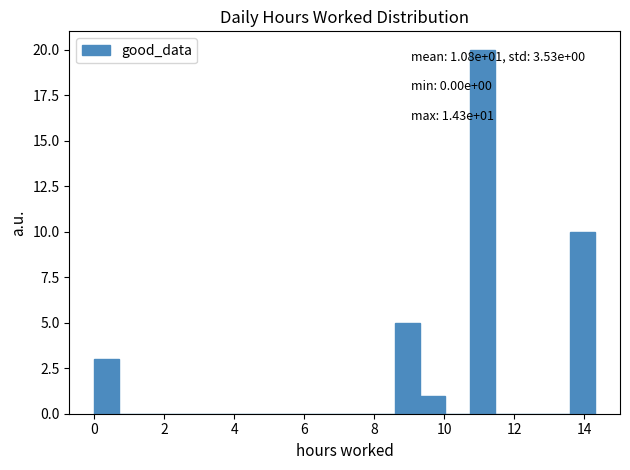

Read against the x-axis, roughly where is the centre of the tallest bar?

11.0